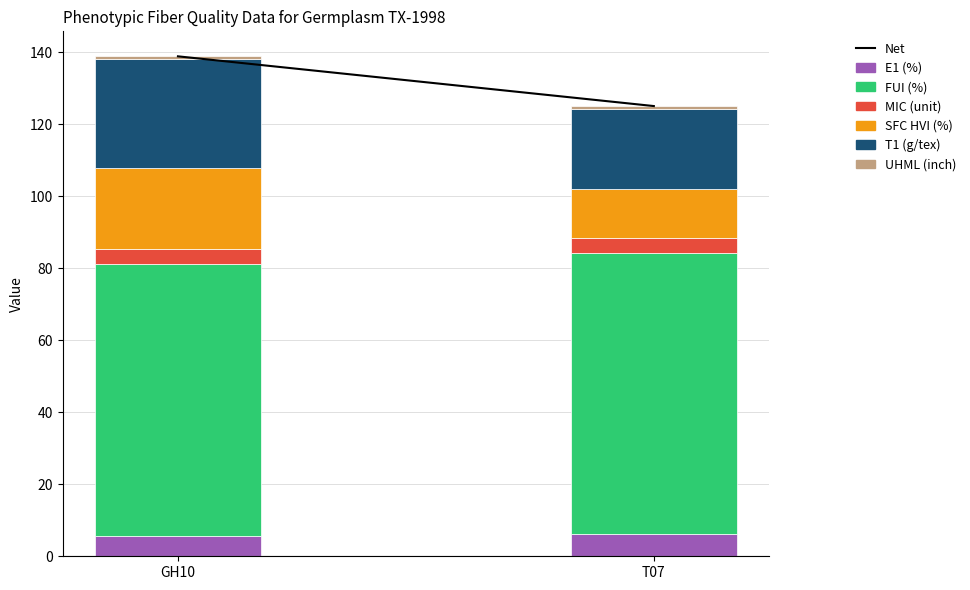

What is the sum of all E1 (%) values?

11.9